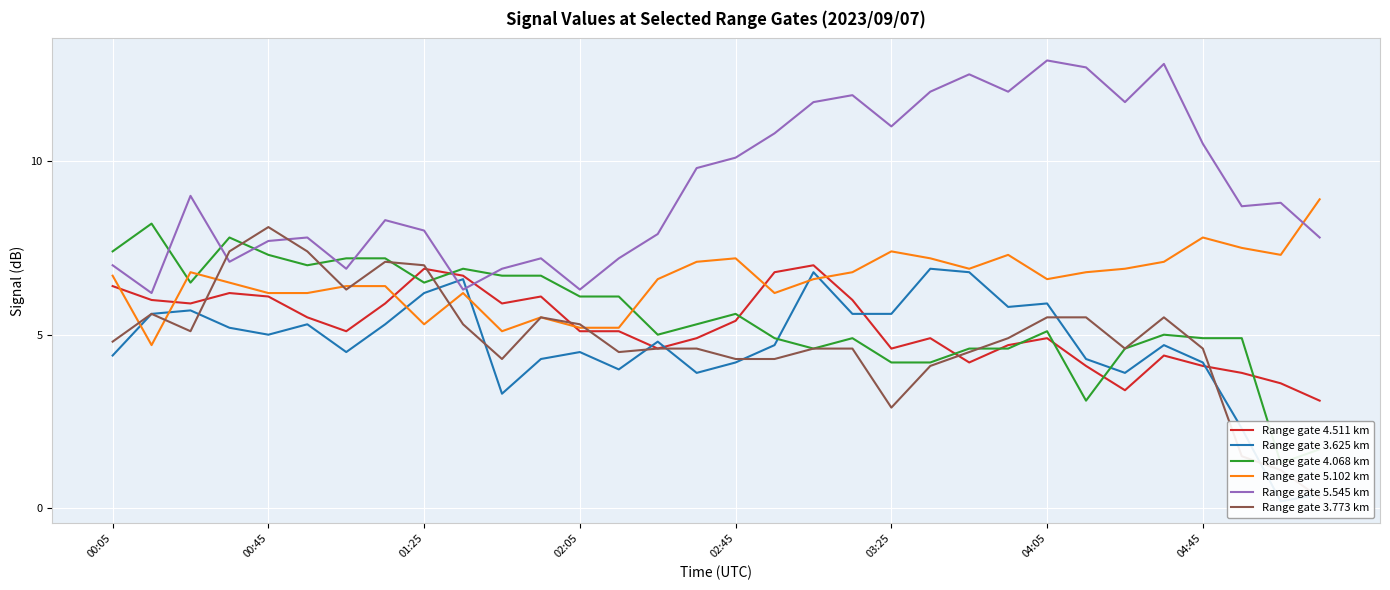

Between 17 and 21, which series saw the biggest shift?

Range gate 3.625 km